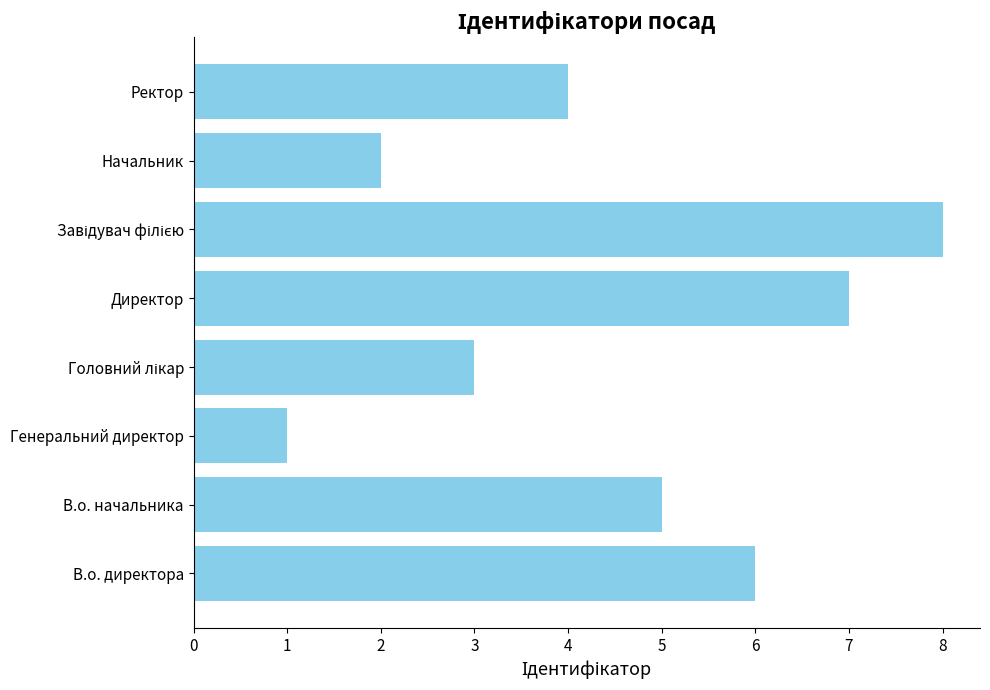

Where is the data nearest to the value 4?

Ректор